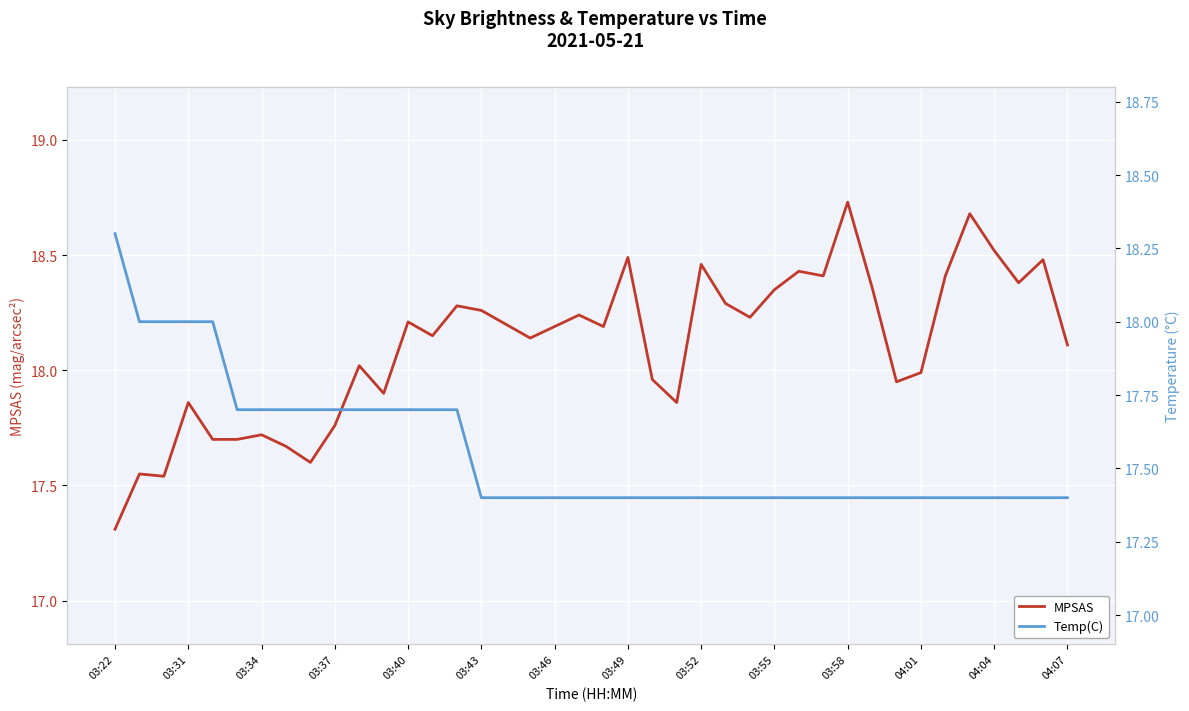

At which label does MPSAS reach its minimum?

03:22